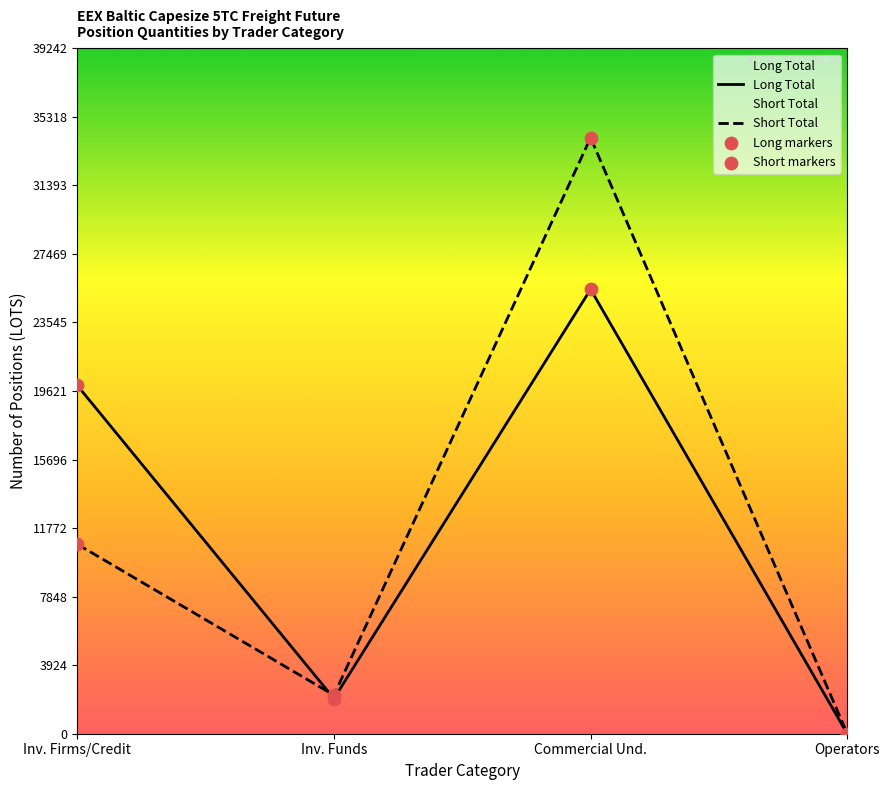

Which series has the largest Y range (max minus min)?

Short (Commercial Undertakings)